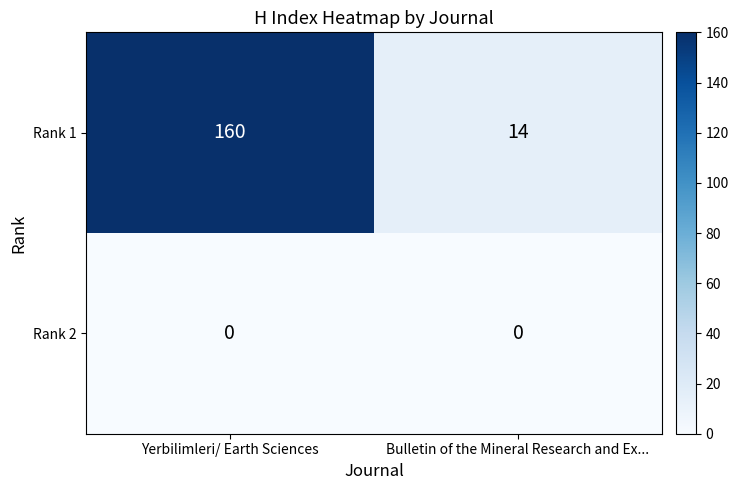

What is the spread (max minus min) of values at Yerbilimleri/ Earth Sciences?

160